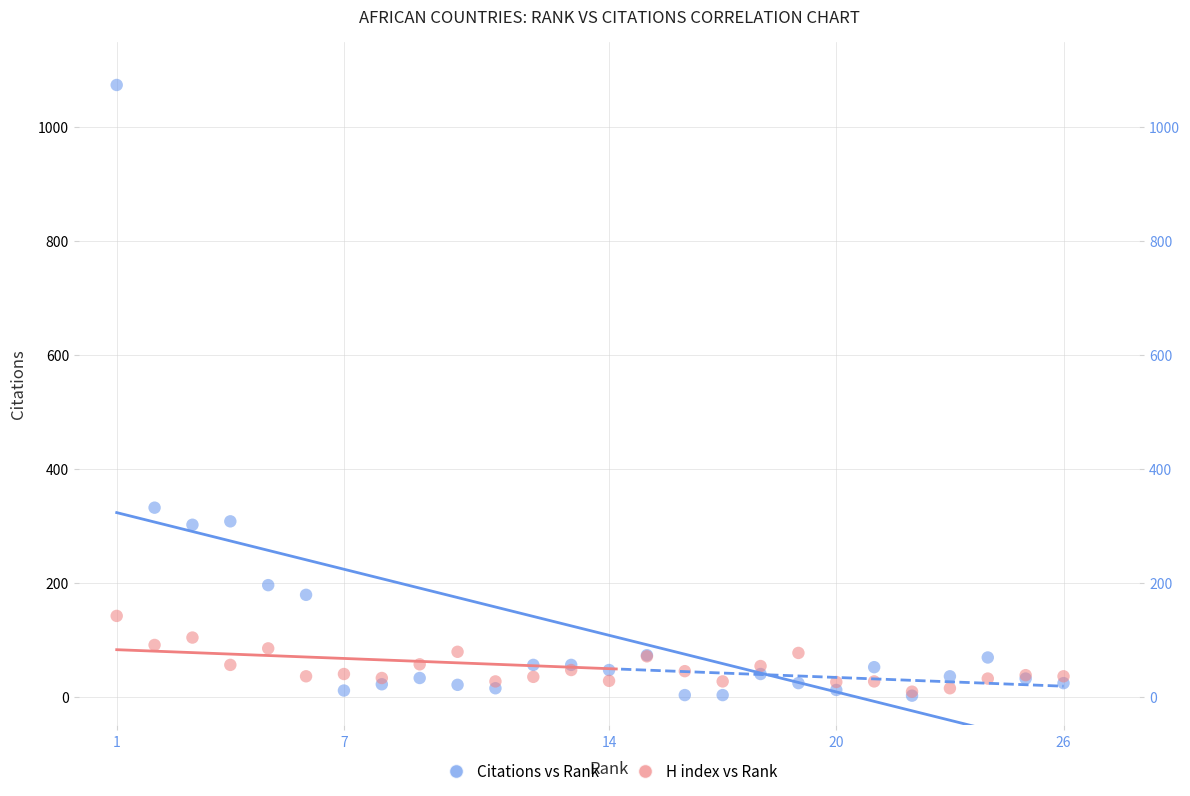

Across all series, what Y value is closest to 538?

332